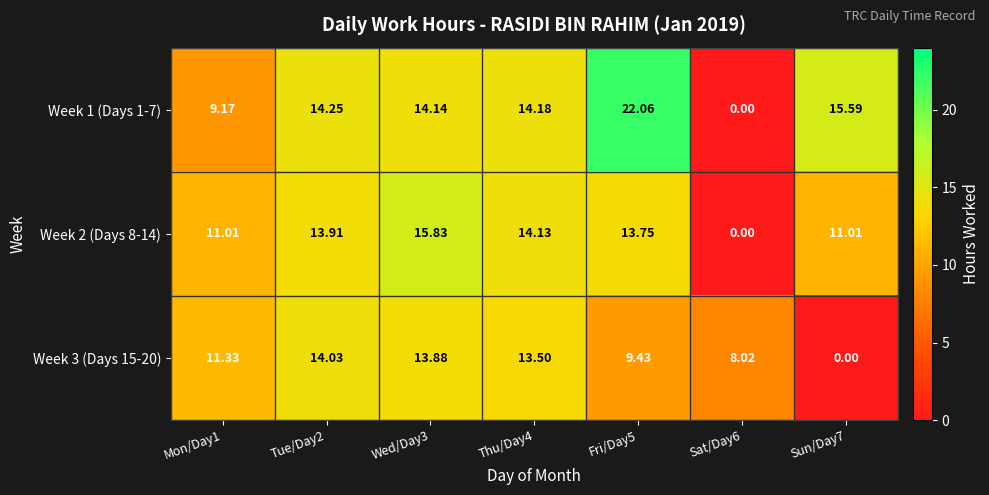

How many positive values does the Week 3 (Days 15-20) series have?

6